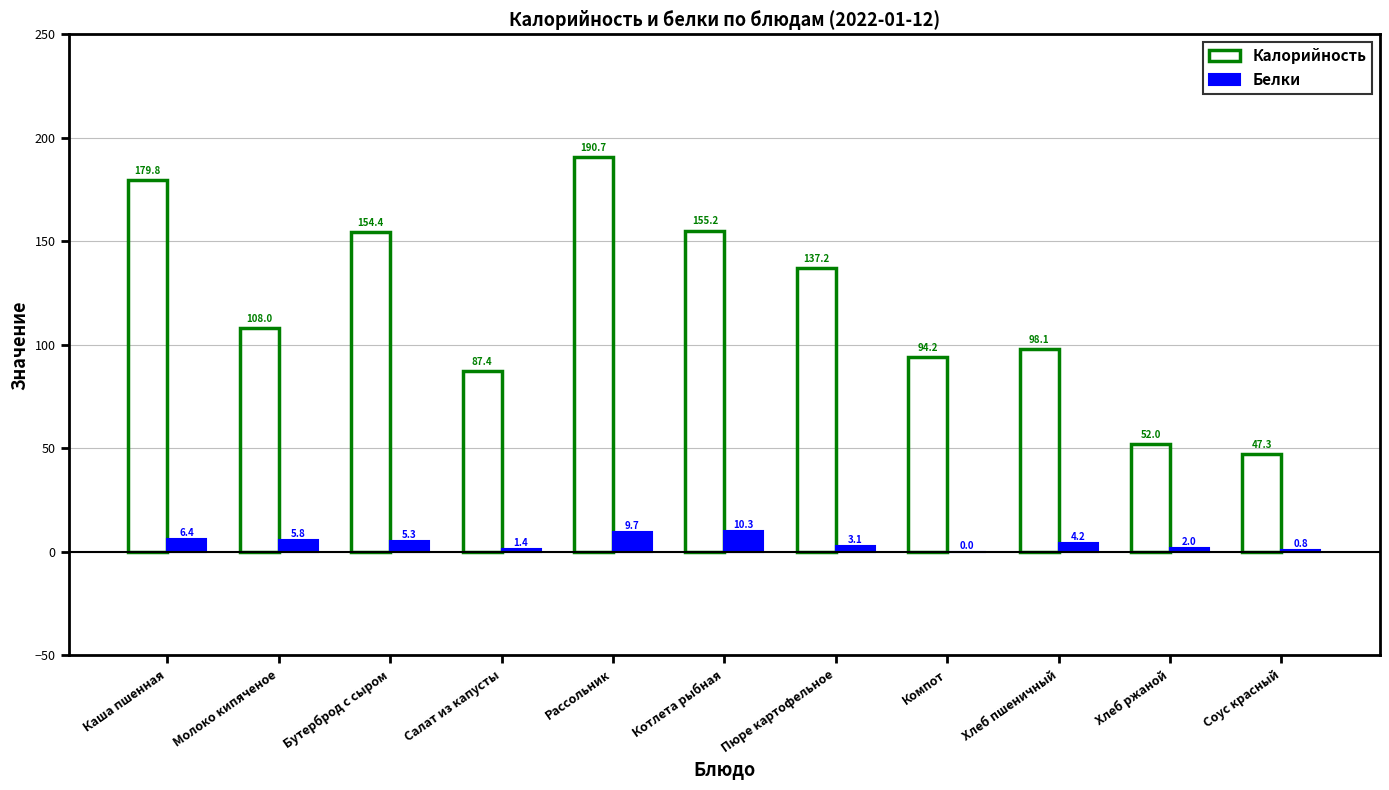

Where is Белки nearest to the value 5?

Бутерброд с сыром